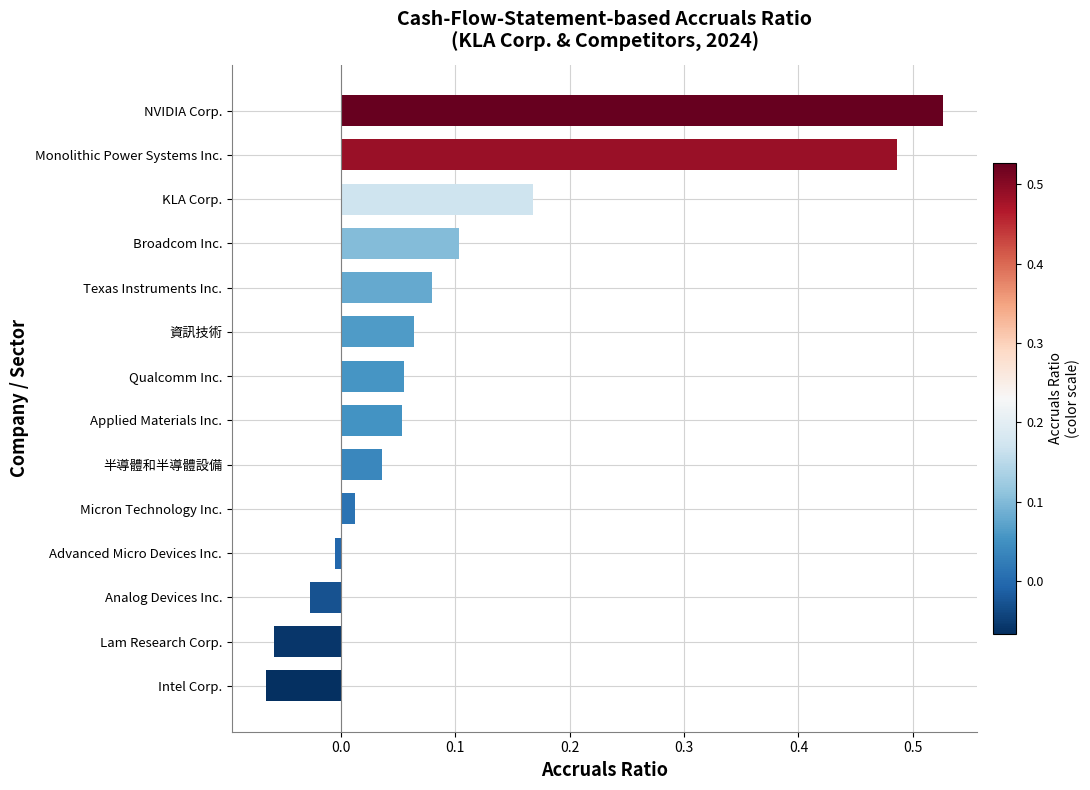

What is the change in value from Intel Corp. to Broadcom Inc.?

+0.2